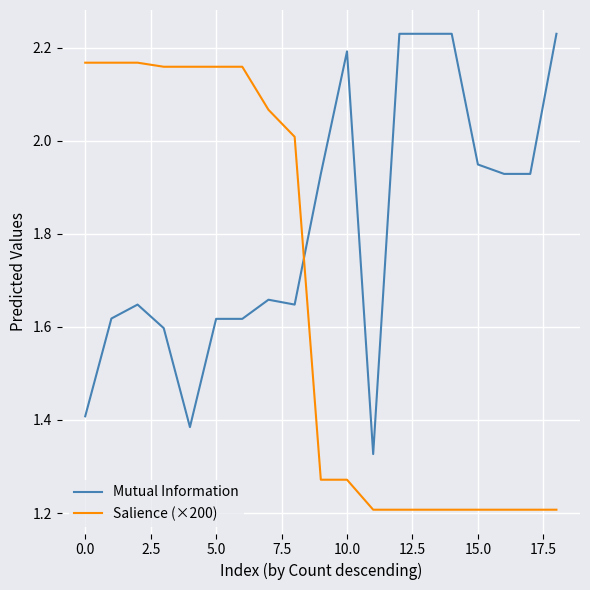

Which series has the widest spread of values?

Salience (×200)